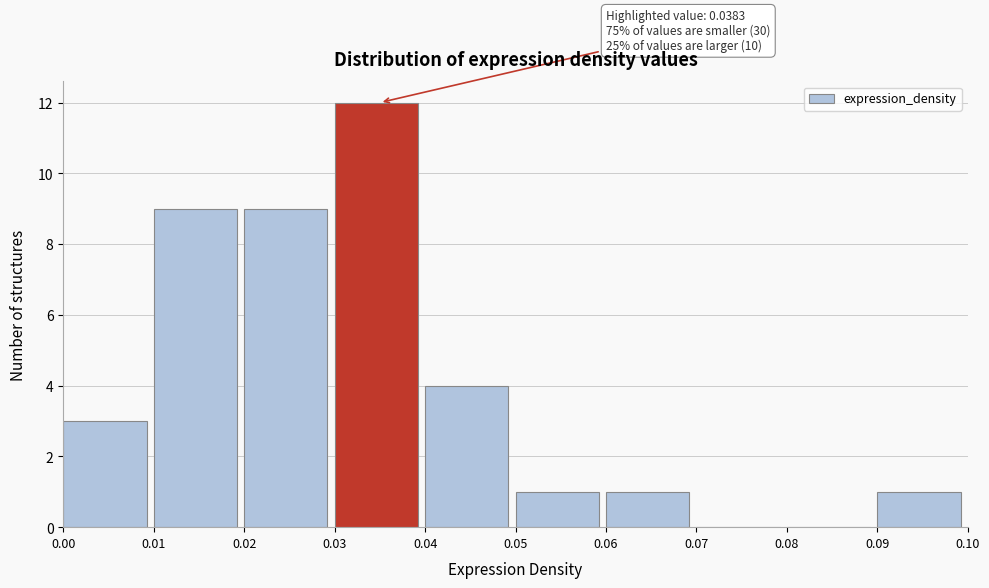

Which range on the x-axis has the tallest bar?

0.03 to 0.04